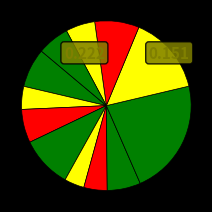

Count the number of slices in the pie.

12